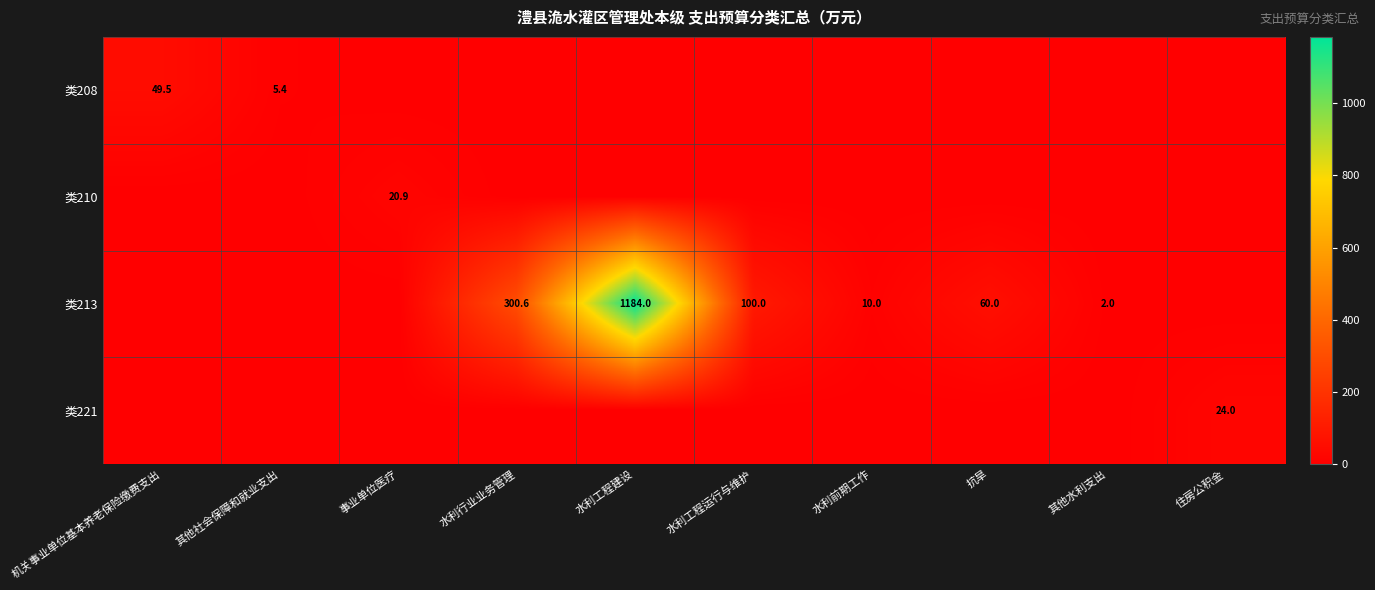

True or false: 类213 has a value of 100.0 at 水利工程运行与维护.

True